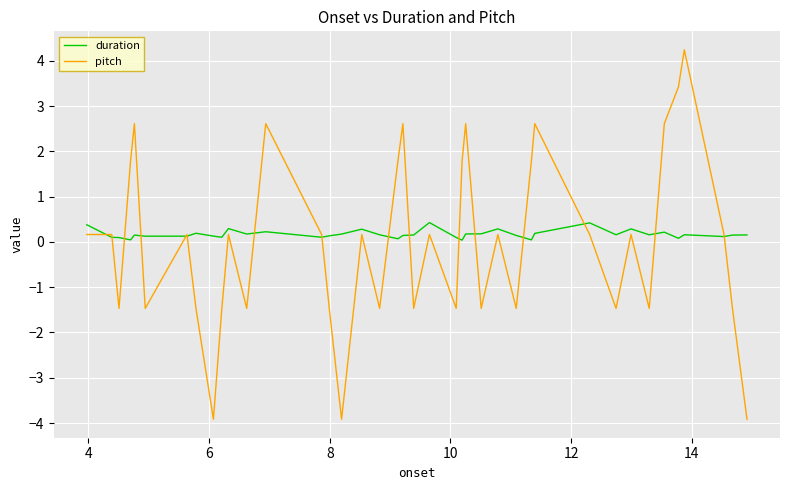

Rank the series by their maximum value, from highest to lowest.

pitch, duration